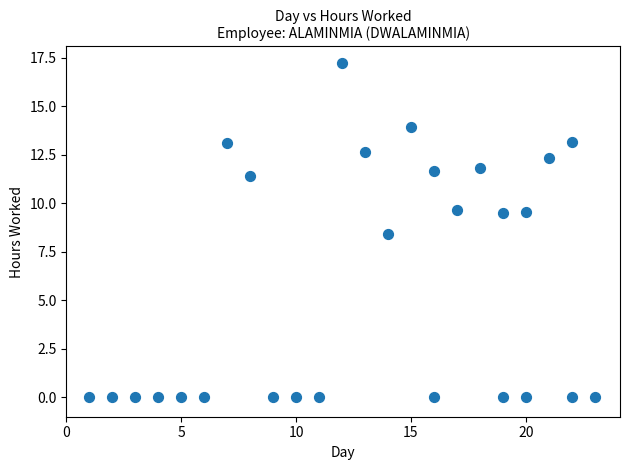

What Y value in the scatter plot is closest to 8?

8.4